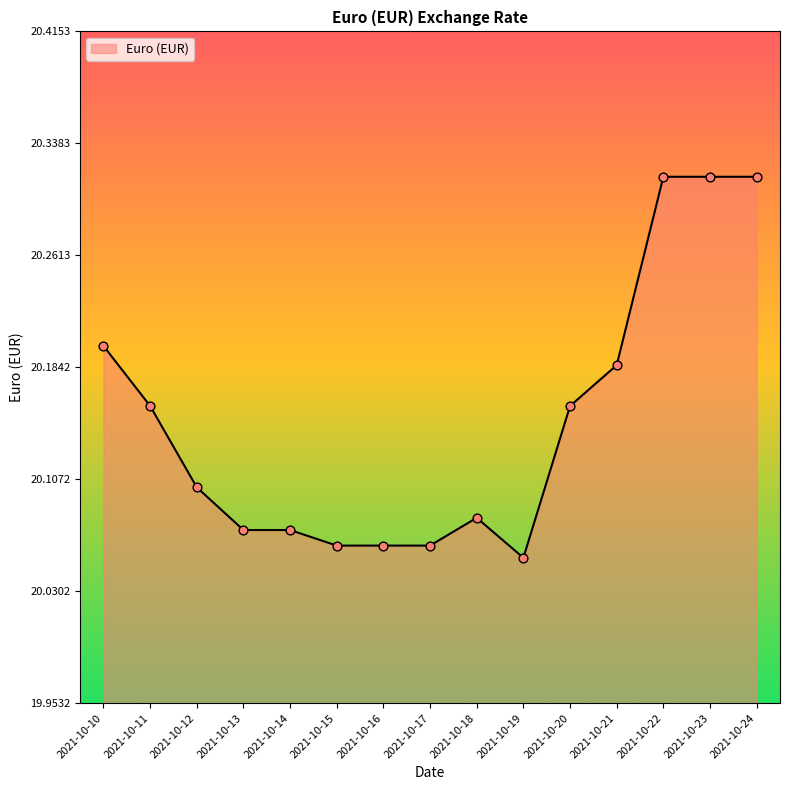

Between 2021-10-16 and 2021-10-11, which is larger?

2021-10-11